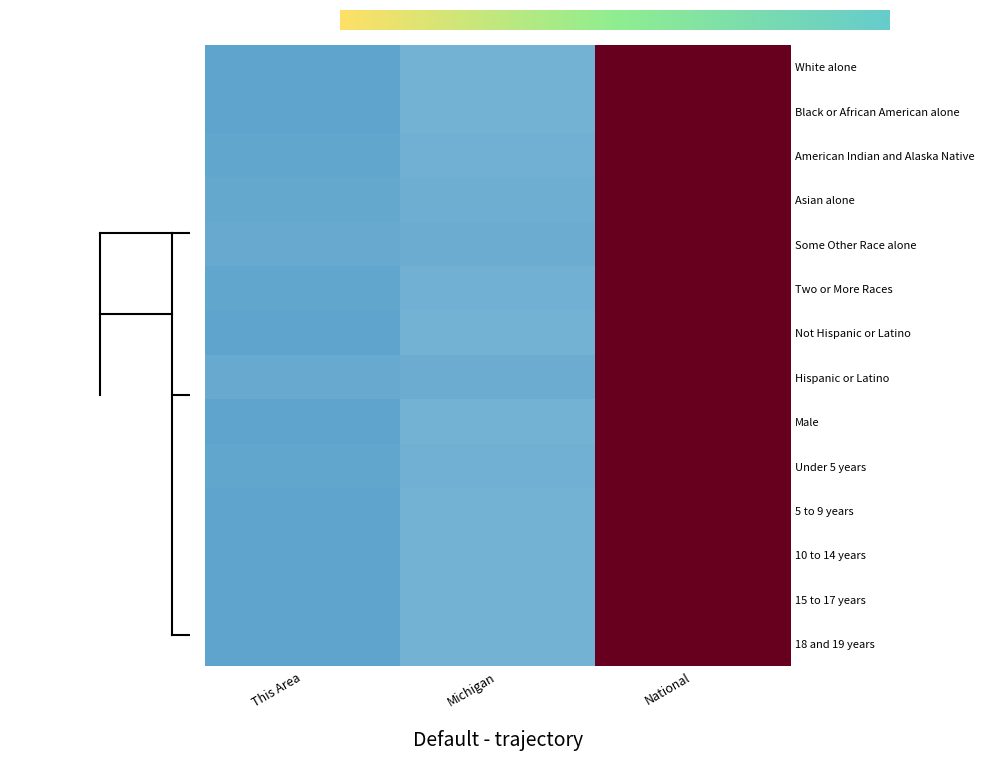

Which category has the lowest value across all series?

This Area